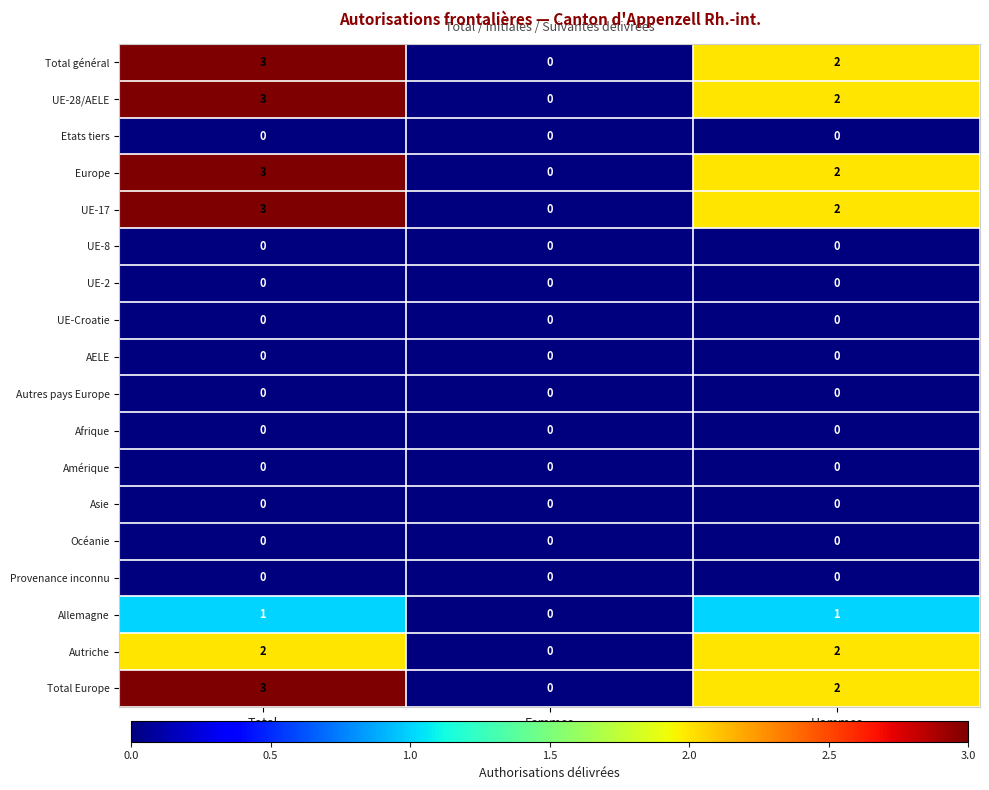

What is the difference between the highest and lowest values at Total?

3